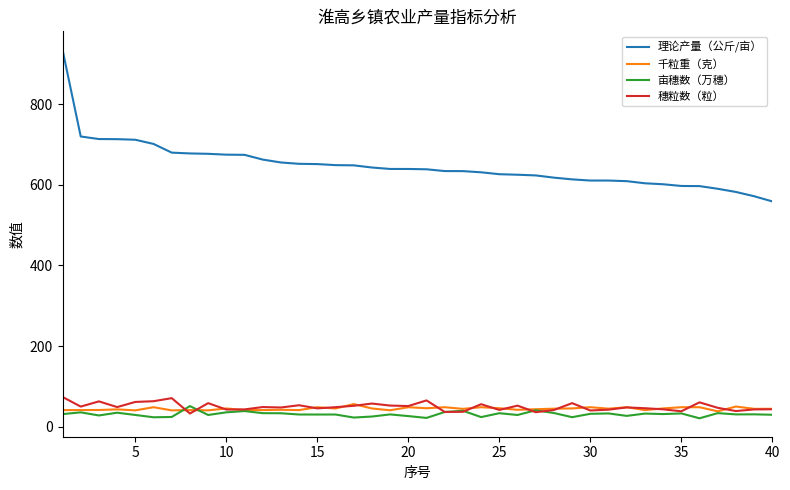

Which series has the widest spread of values?

理论产量（公斤/亩）